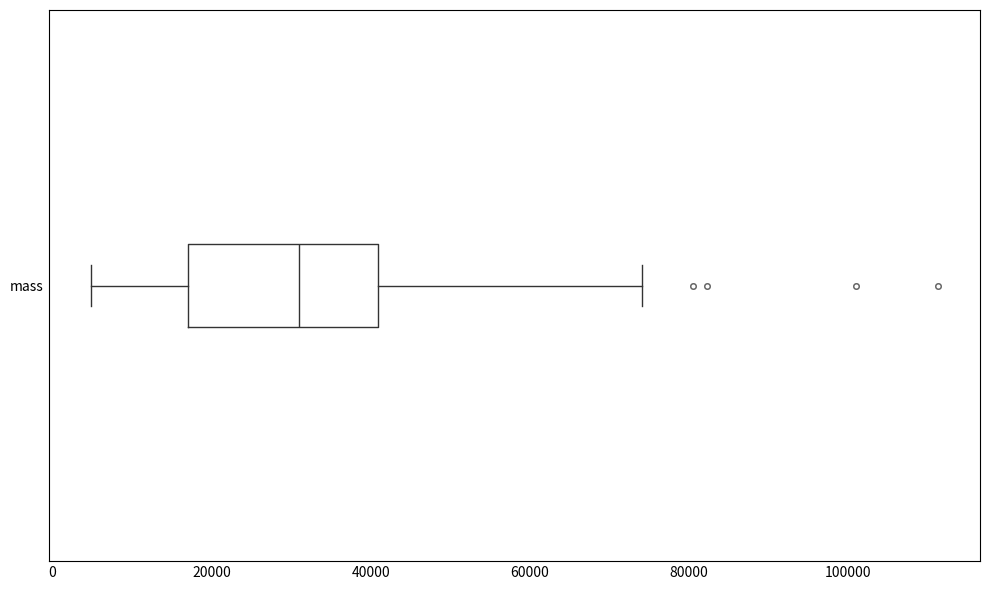

Where is the left edge of the box for mass on the x-axis? The values are not printed on the chart, so give them approximately, as read against the axis.

18000